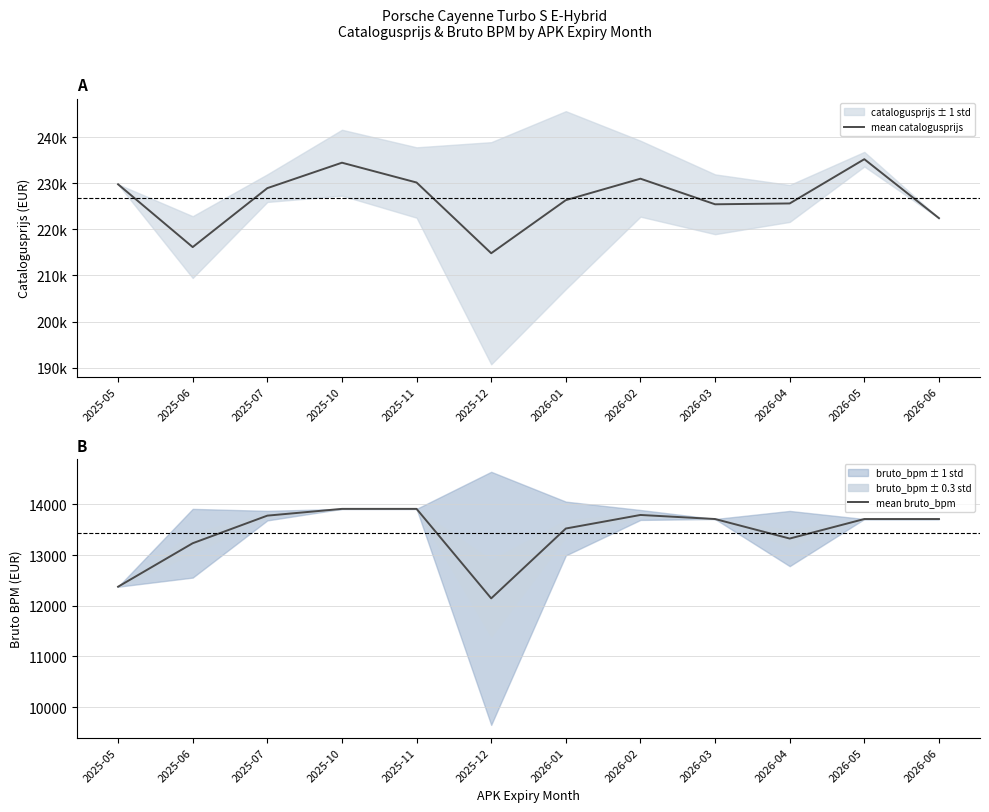

What is the difference between the maximum and minimum values in the mean bruto_bpm series?

1764.7